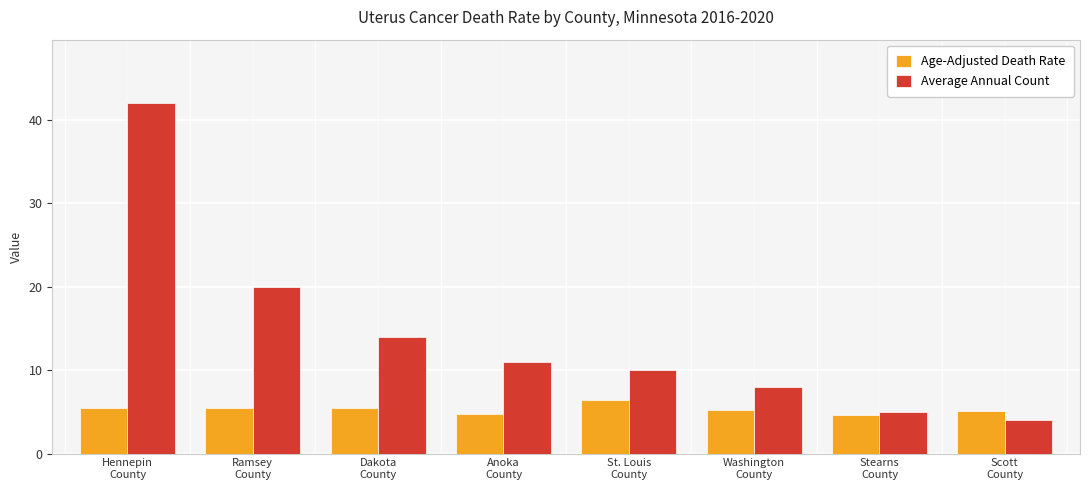

True or false: Age-Adjusted Death Rate has a value of 4.6 at Stearns
County.

True